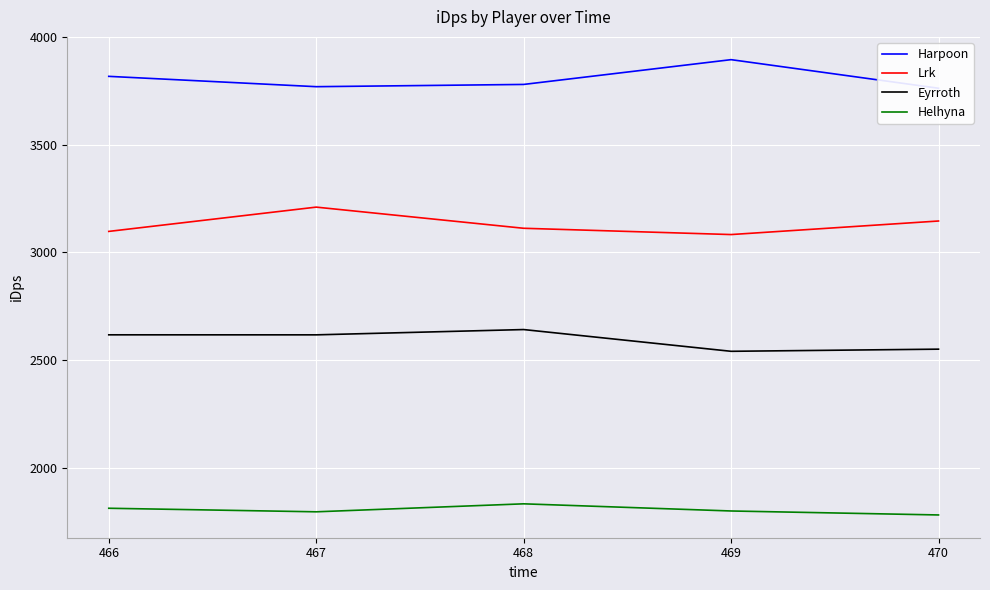

True or false: Harpoon has more than 1 interior local peaks.

False